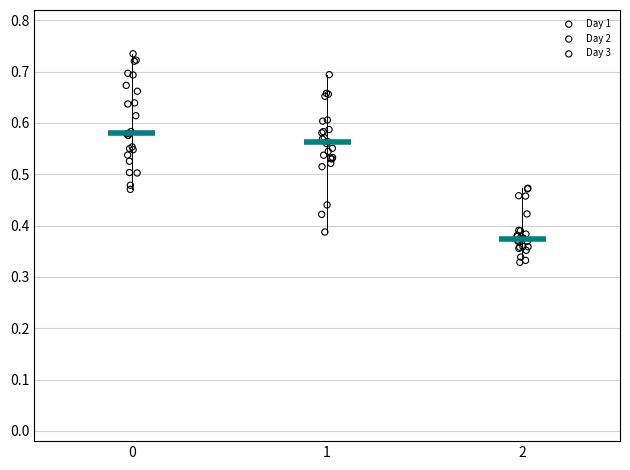

Which series contains the lowest Y value?

Day 3